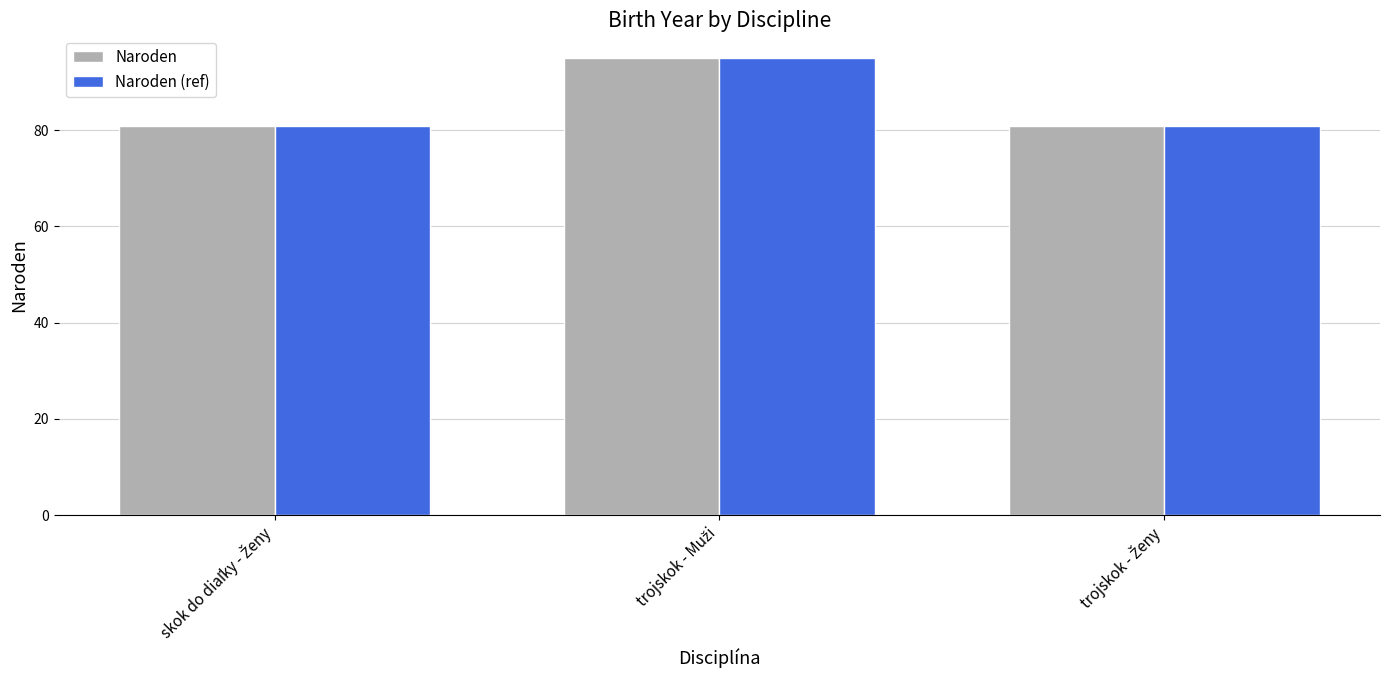

Reading right to left, transcribe all the data shown in this chart.

Naroden: 81	95	81
Naroden (ref): 81	95	81